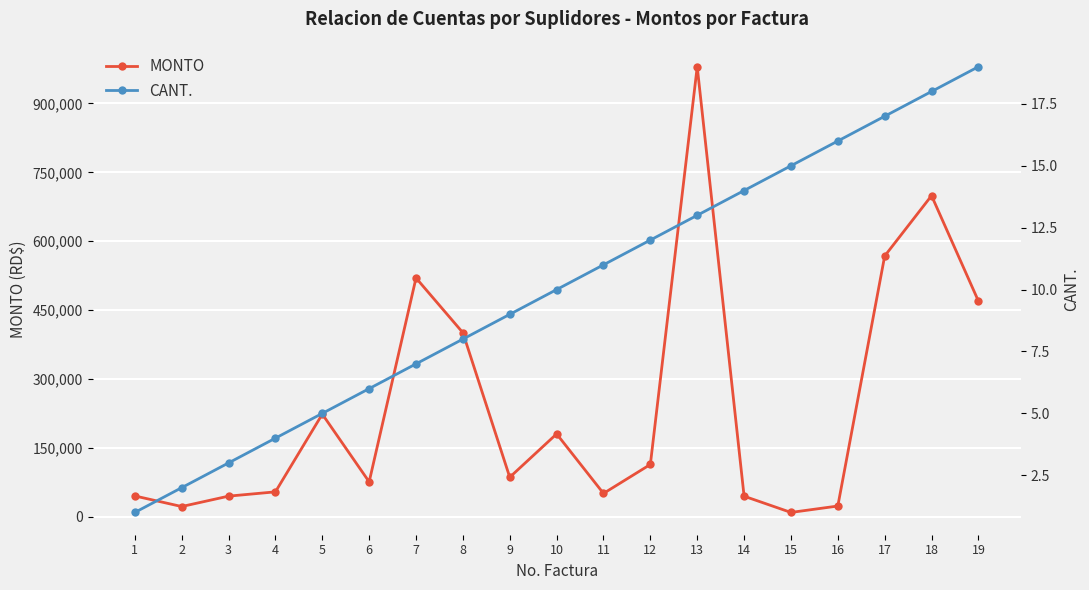

Is it true that CANT. equals 18.0 at 18?

True